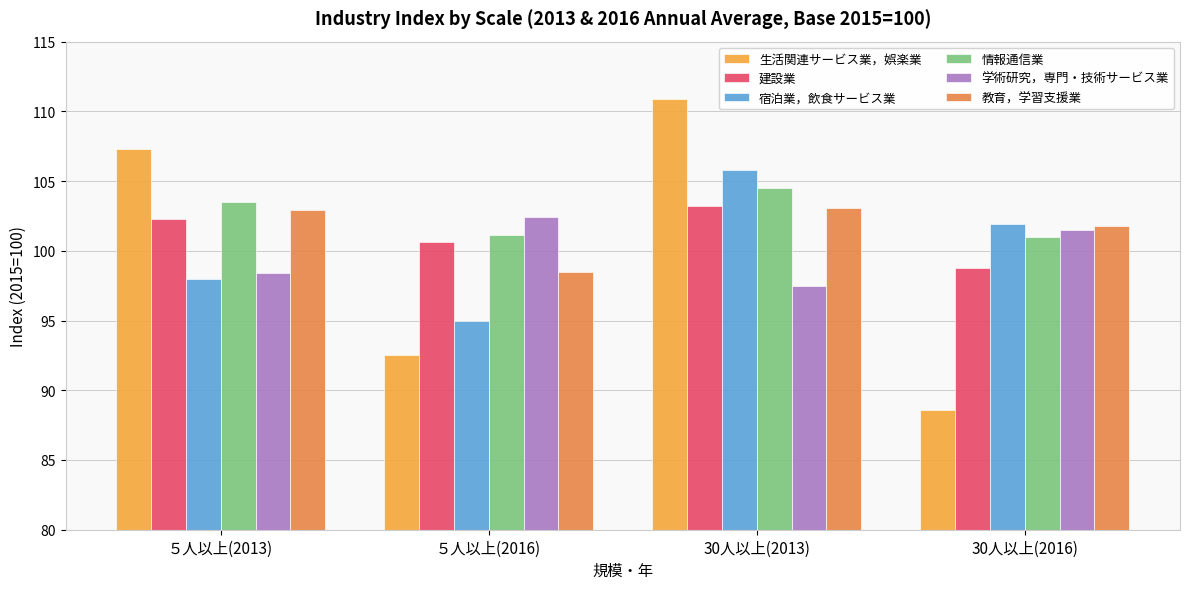

How many series are shown in this chart?

6